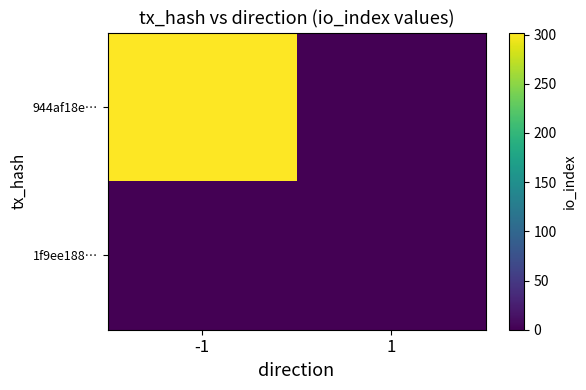

Which has a higher value, -1 or 1?

-1